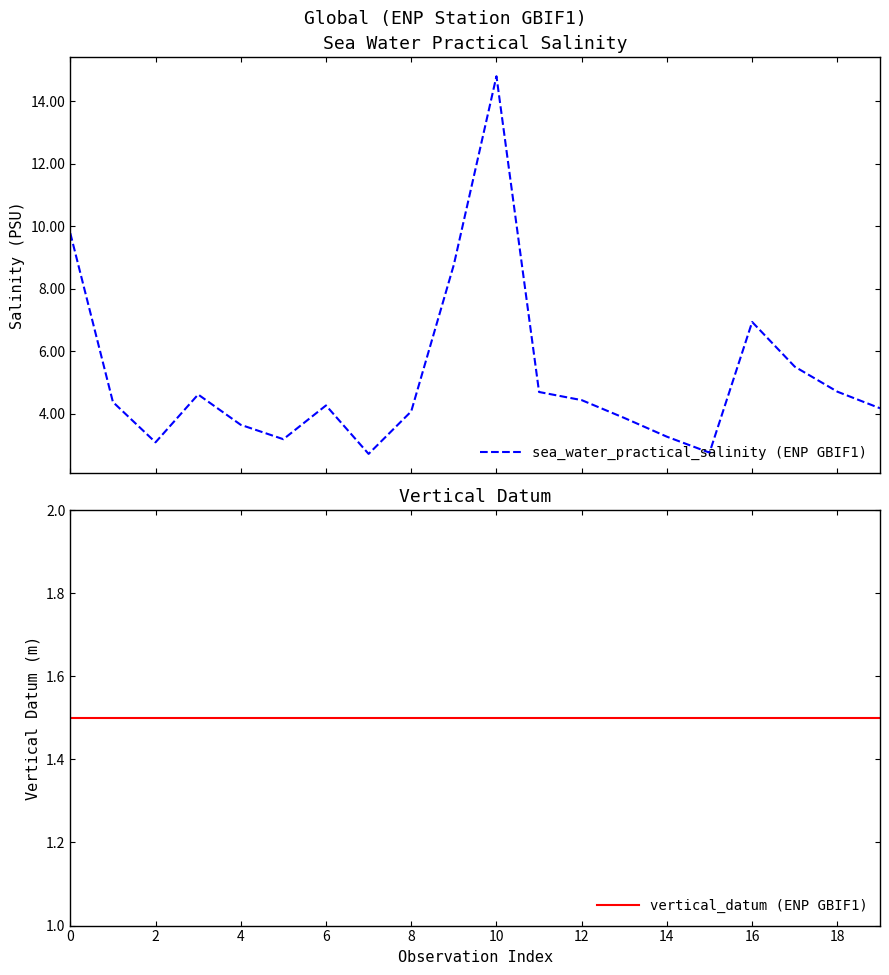

What is the greatest value displayed?

14.8